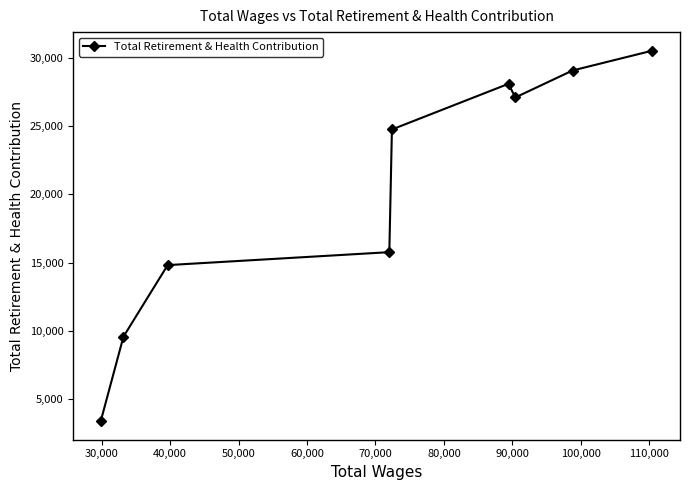

What is the smallest value displayed?

3387